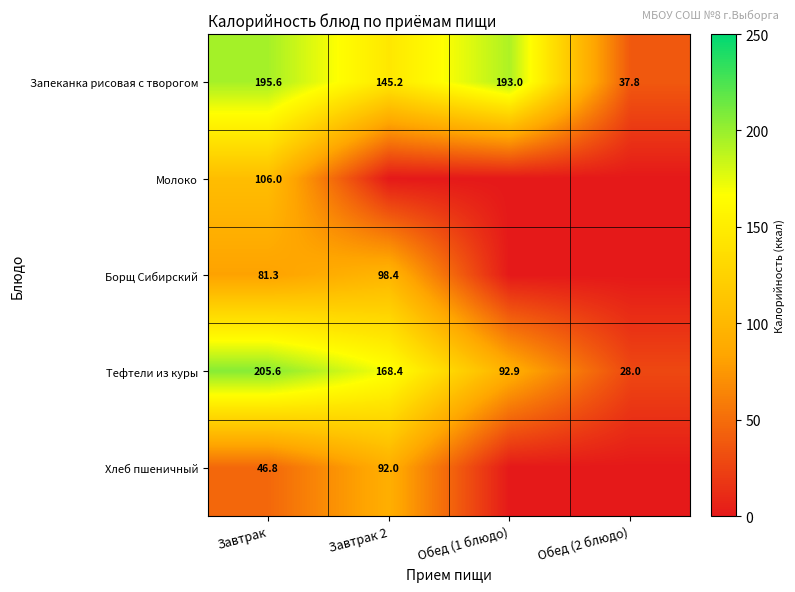

What is the spread (max minus min) of values at Обед (1 блюдо)?

193.0